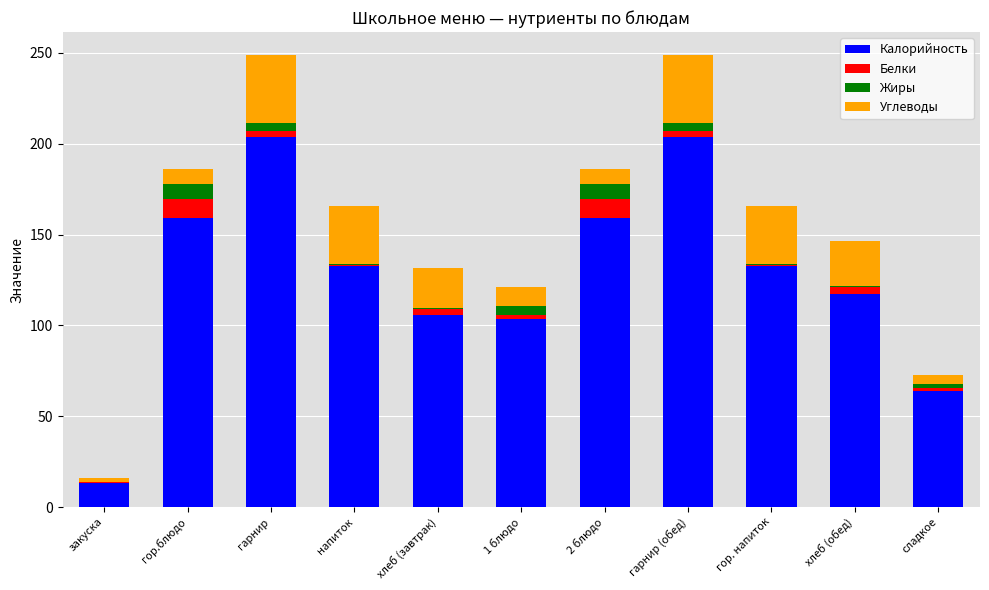

True or false: Калорийность has a value of 131.7 at гарнир.

False